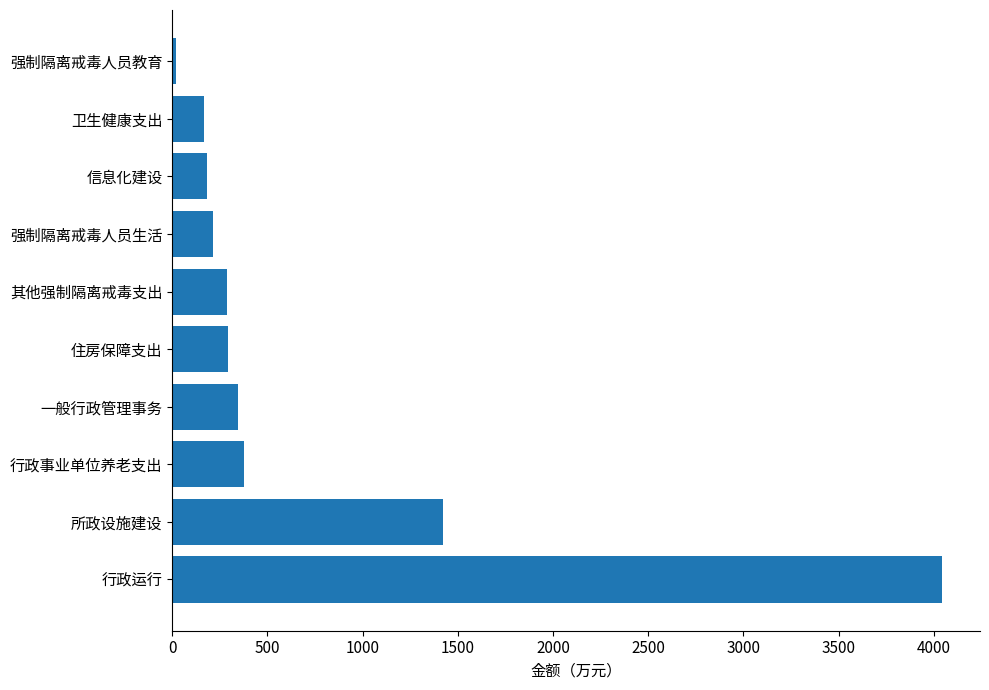

What is the average value?

734.9